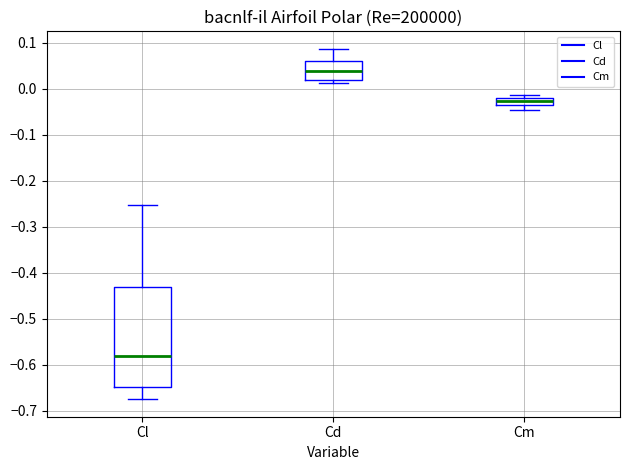

Reading left to right, transcribe this box plot: for each box, give where its median line is, the range the box spans, and where its two whiskers end, as read against the y-axis. The values are not printed on the chart, so give them approximately, as read against the axis.

Cl: median -0.58, box -0.65 to -0.43, whiskers -0.67 to -0.25
Cd: median 0.04, box 0.02 to 0.06, whiskers 0.01 to 0.09
Cm: median -0.03, box -0.04 to -0.02, whiskers -0.05 to -0.01